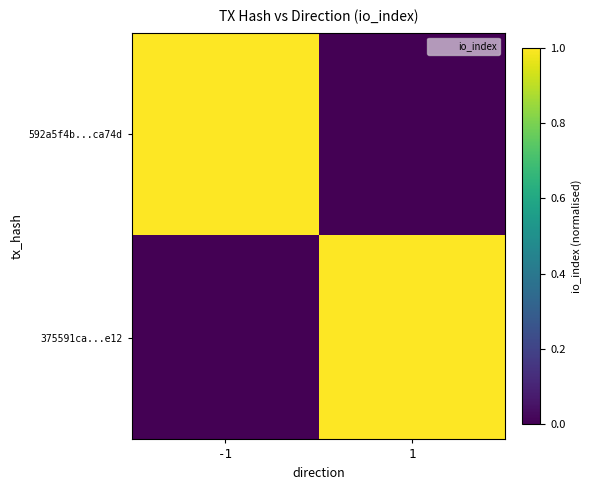

At which category is the sum across all series the highest?

-1